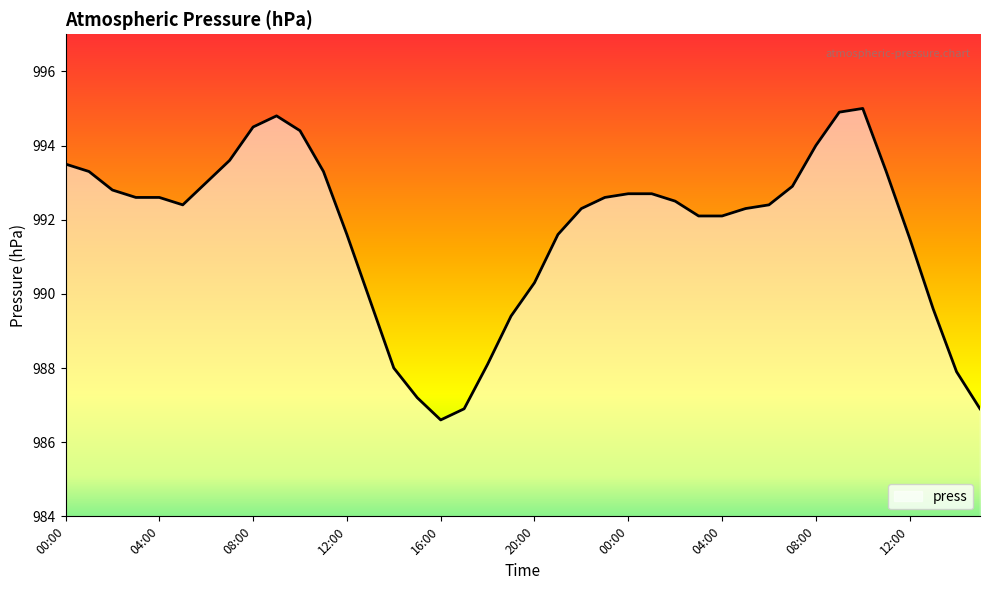

How many lines are shown in the chart?

1